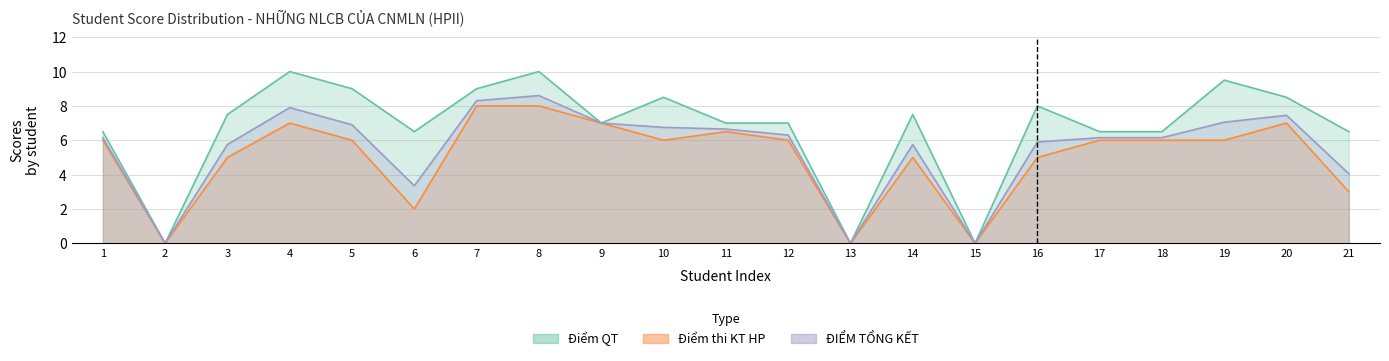

The value of Điểm QT at 10 is 8.5. True or false?

True